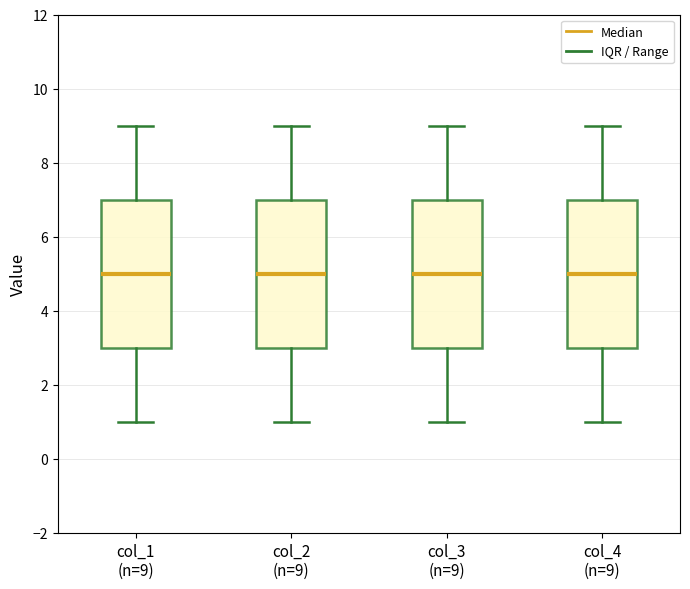

Reading left to right, transcribe this box plot: for each box, give where its median line is, the range the box spans, and where its two whiskers end, as read against the y-axis. The values are not printed on the chart, so give them approximately, as read against the axis.

col_1 (n=9): median 5, box 3 to 7, whiskers 1 to 9
col_2 (n=9): median 5, box 3 to 7, whiskers 1 to 9
col_3 (n=9): median 5, box 3 to 7, whiskers 1 to 9
col_4 (n=9): median 5, box 3 to 7, whiskers 1 to 9